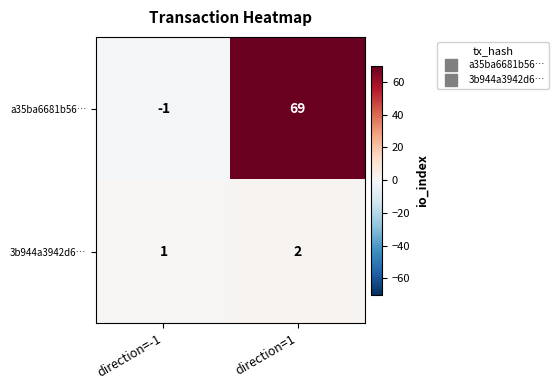

What is the sum of the a35ba6681b56… values at direction=1 and direction=-1?

68